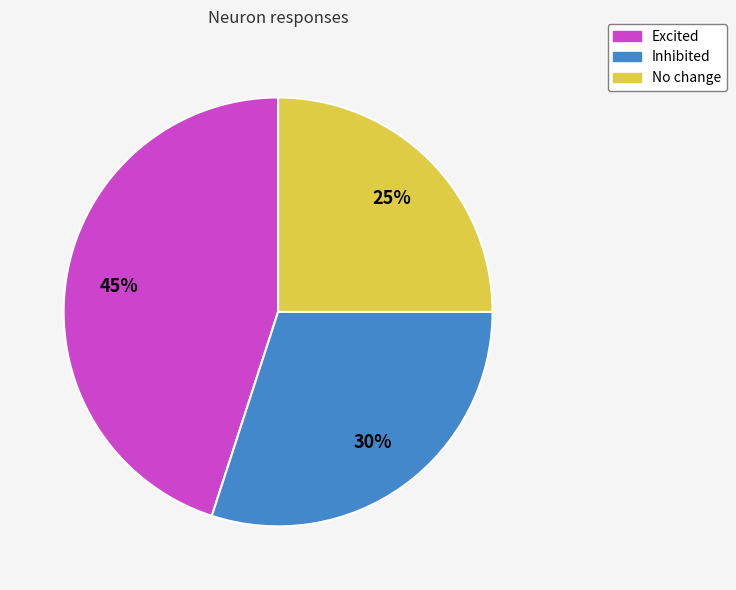

Is the sum of Inhibited and Excited greater than half?

Yes